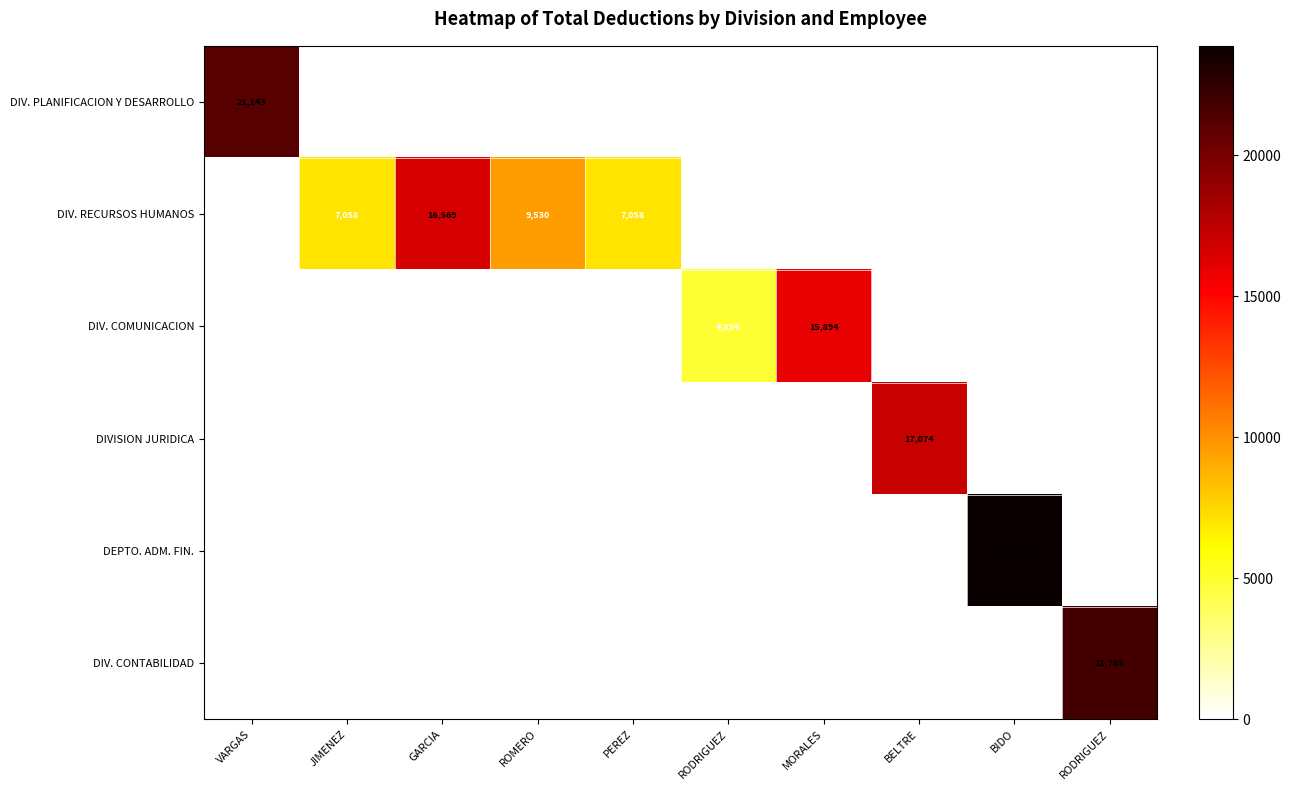

Rank the series by their maximum value, from lowest to highest.

DIV. COMUNICACION, DIV. RECURSOS HUMANOS, DIVISION JURIDICA, DIV. PLANIFICACION Y DESARROLLO, DIV. CONTABILIDAD, DEPTO. ADM. FIN.